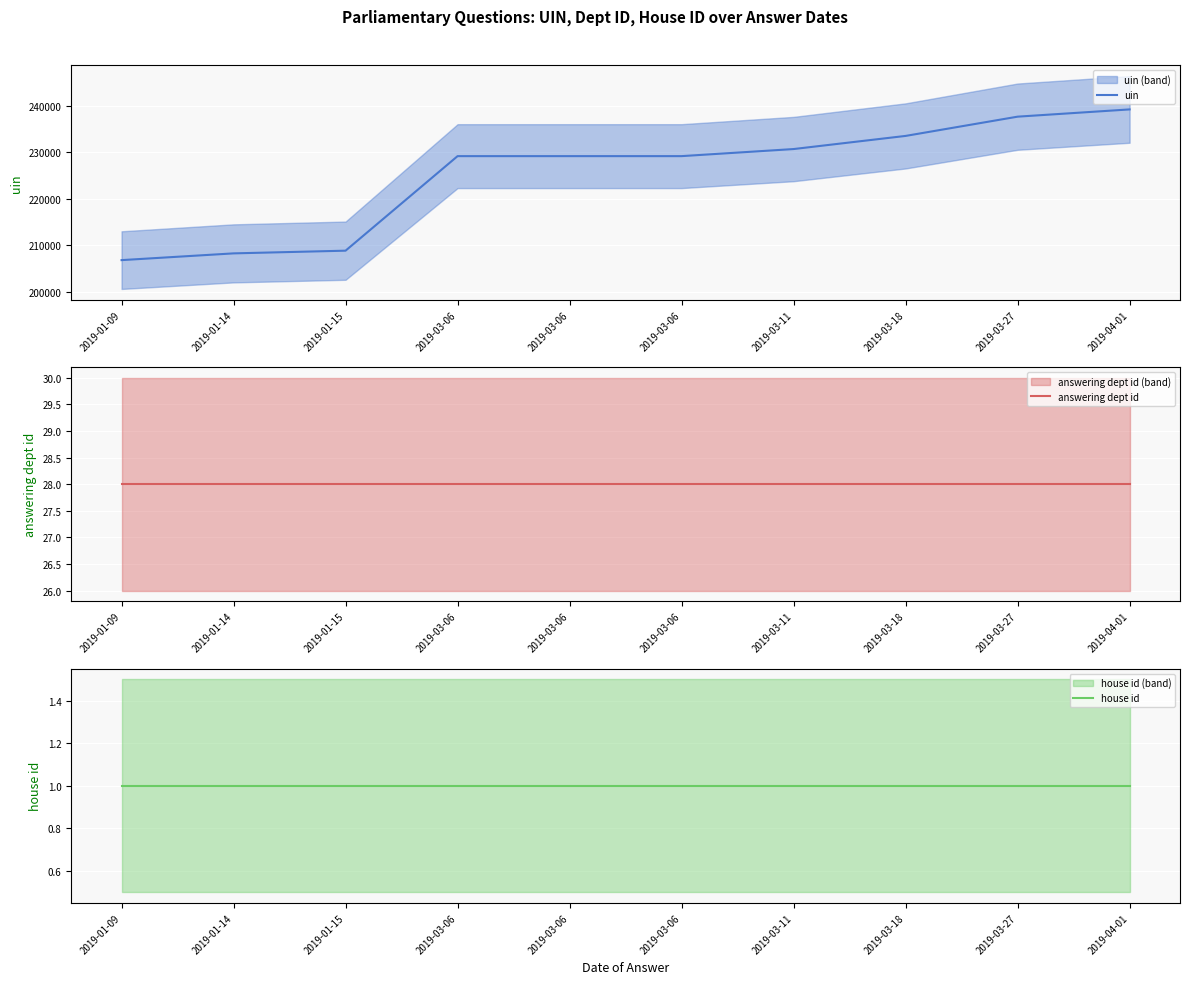

Which has a higher value, 2019-01-14 or 2019-01-15?

2019-01-15